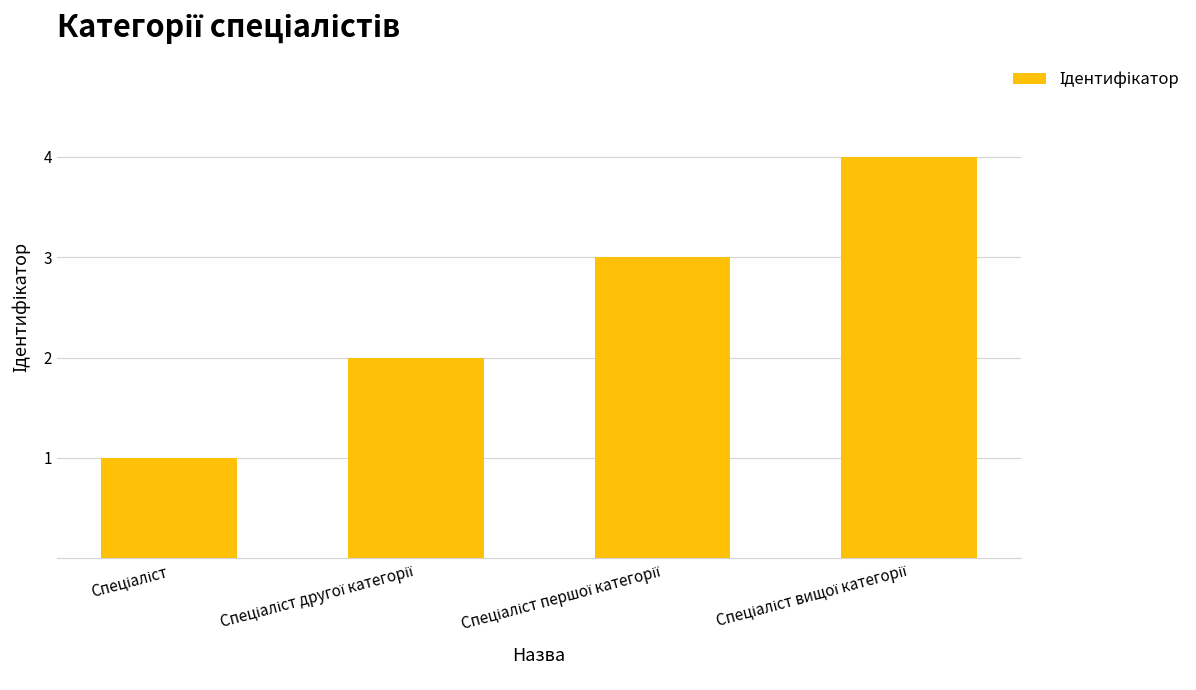

What is the sum of all values?

10